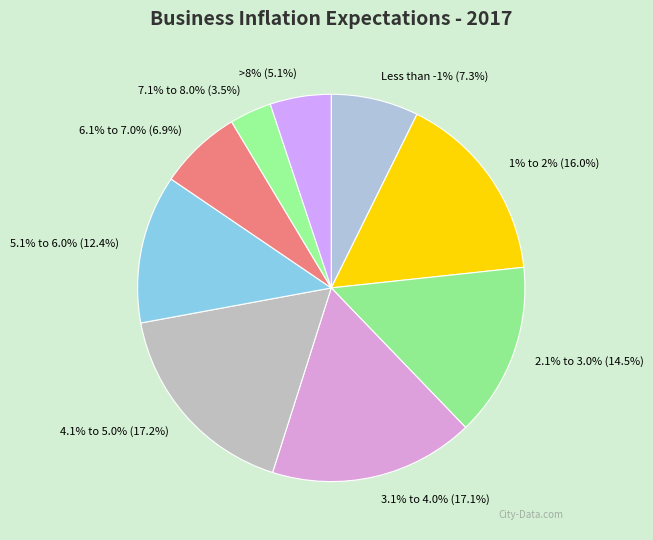

Is it true that 6.1% to 7.0% is 1% of the pie?

False